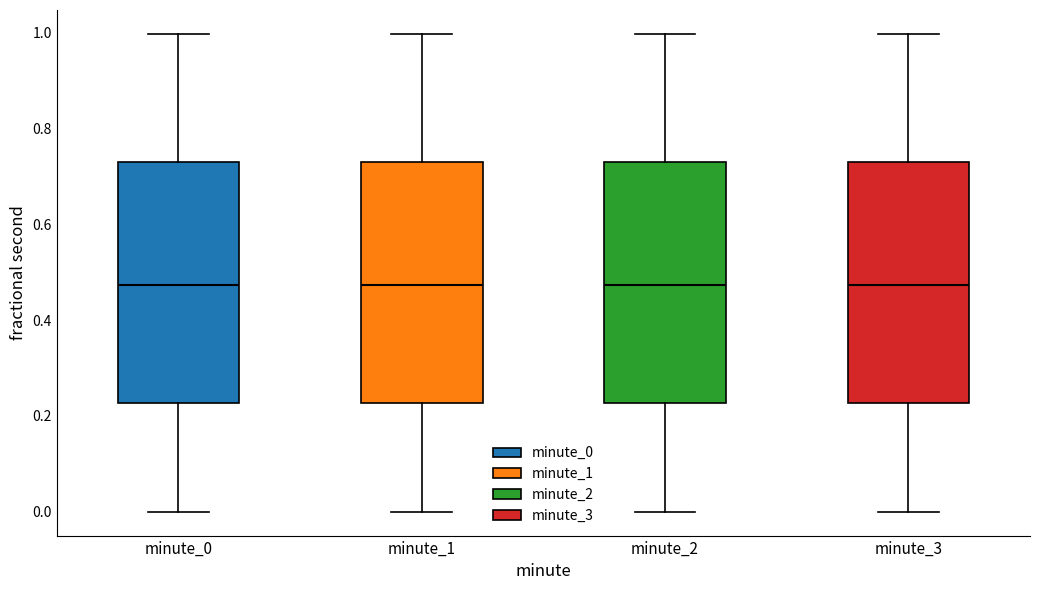

Where is the lower edge of the box for minute_2 on the y-axis? The values are not printed on the chart, so give them approximately, as read against the axis.

0.22